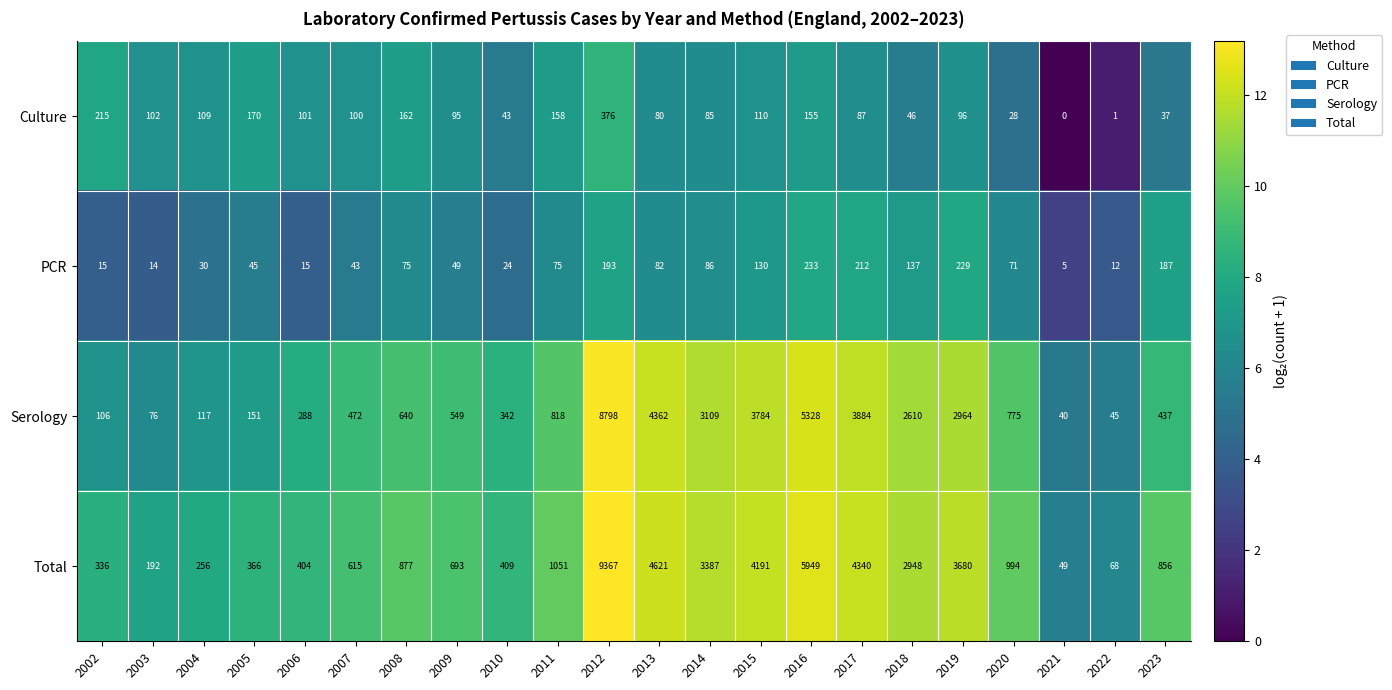

Where is Culture nearest to the value 188?

2005